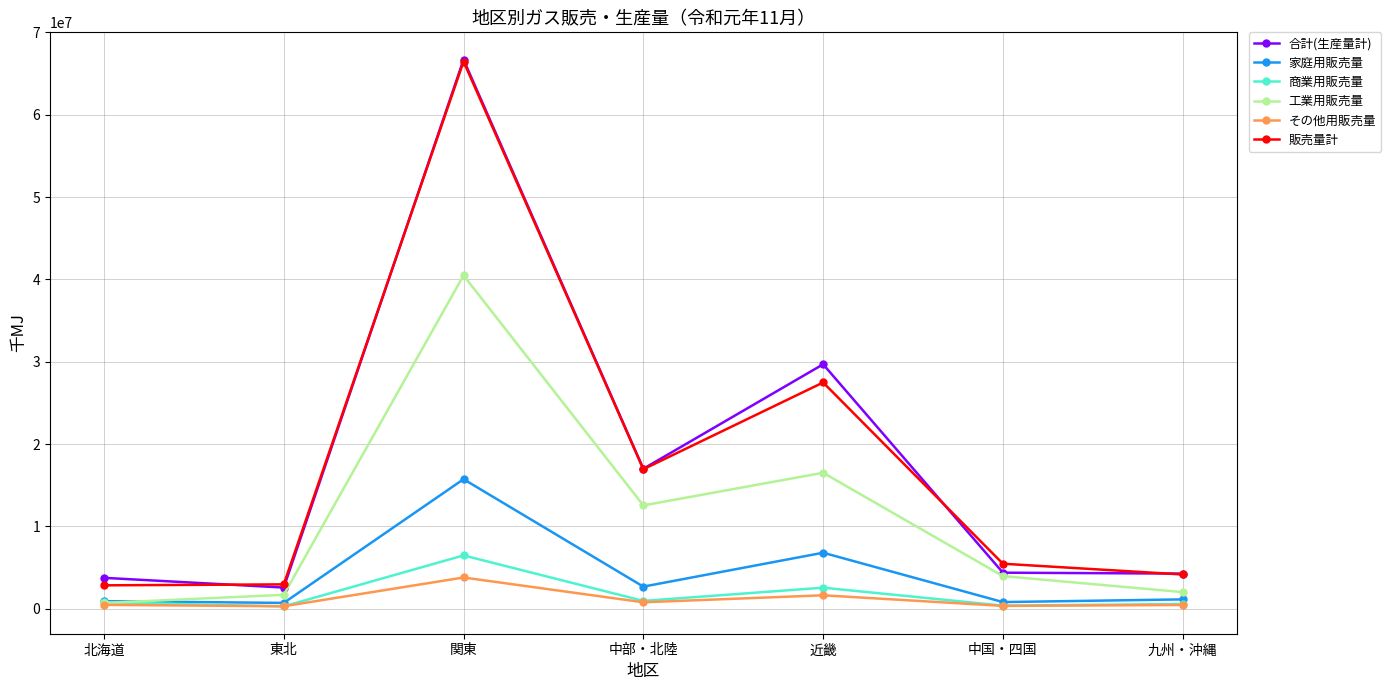

True or false: 家庭用販売量 has more than 2 points higher than both neighbors.

False